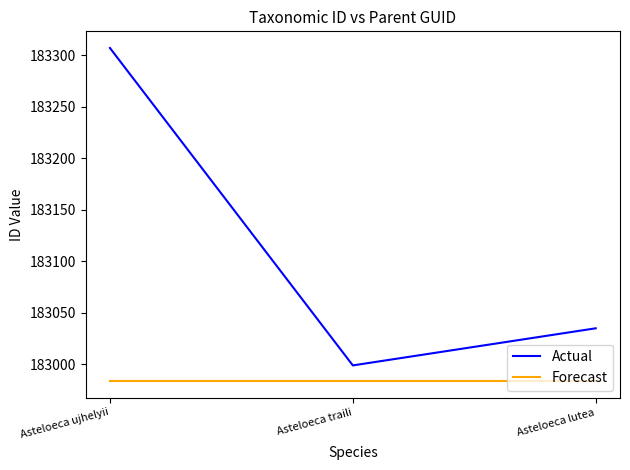

At which label does Actual reach its minimum?

Asteloeca traili